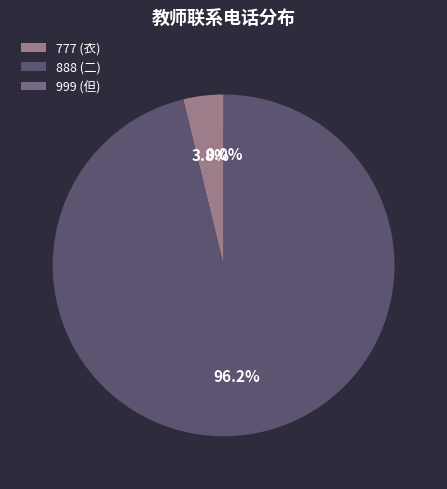

Combined, do 888 (二) and 777 (衣) account for over 50%?

Yes